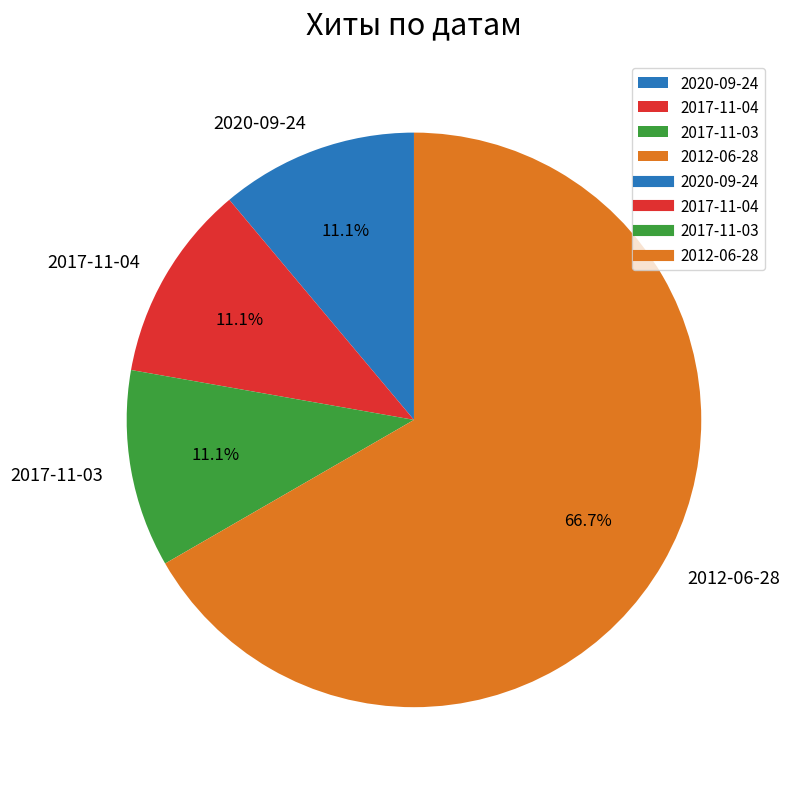

Is it true that 2017-11-03 is 11% of the pie?

True